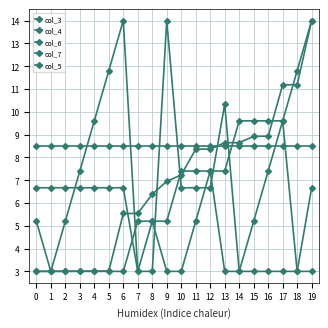

Reading left to right, extract all data points from this chart.

col_3: 0=5.2	1=3.0	2=3.0	3=3.0	4=3.0	5=3.0	6=3.0	7=5.2	8=5.2	9=5.2	10=7.4	11=7.4	12=7.4	13=7.4	14=9.6	15=9.6	16=9.6	17=9.6	18=11.8	19=14.0
col_4: 0=6.7	1=6.7	2=6.7	3=6.7	4=6.7	5=6.7	6=6.7	7=3.0	8=3.0	9=14.0	10=6.7	11=6.7	12=6.7	13=10.3	14=3.0	15=3.0	16=3.0	17=3.0	18=3.0	19=6.7
col_6: 0=3.0	1=3.0	2=5.2	3=7.4	4=9.6	5=11.8	6=14.0	7=3.0	8=5.2	9=3.0	10=3.0	11=5.2	12=7.4	13=3.0	14=3.0	15=5.2	16=7.4	17=9.6	18=3.0	19=3.0
col_7: 0=3.0	1=3.0	2=3.0	3=3.0	4=3.0	5=3.0	6=5.5	7=5.5	8=6.4	9=6.9	10=7.2	11=8.4	12=8.4	13=8.6	14=8.6	15=8.9	16=8.9	17=11.2	18=11.2	19=14.0
col_5: 0=8.5	1=8.5	2=8.5	3=8.5	4=8.5	5=8.5	6=8.5	7=8.5	8=8.5	9=8.5	10=8.5	11=8.5	12=8.5	13=8.5	14=8.5	15=8.5	16=8.5	17=8.5	18=8.5	19=8.5